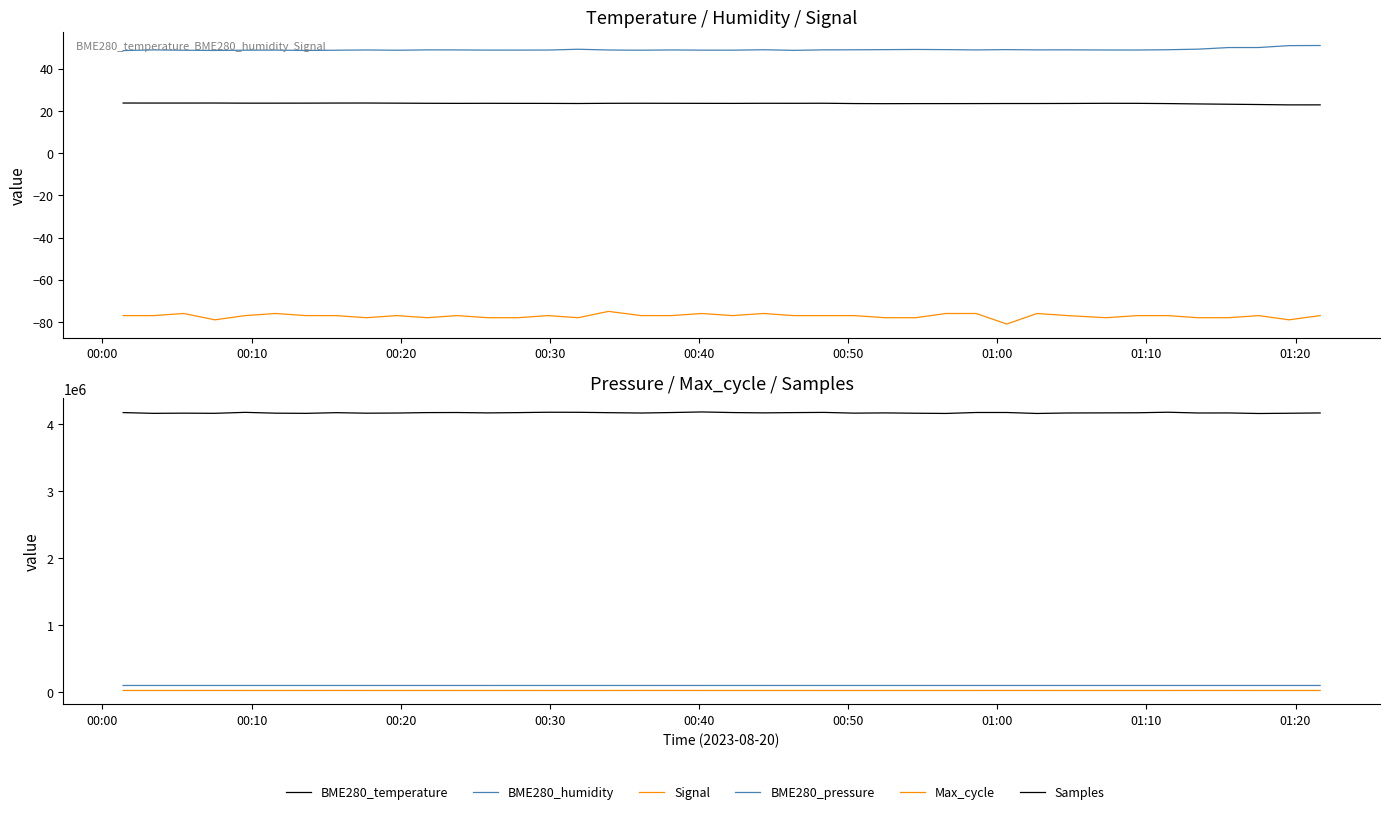

What is the difference between the maximum and second lowest values in the BME280_humidity series?

2.4